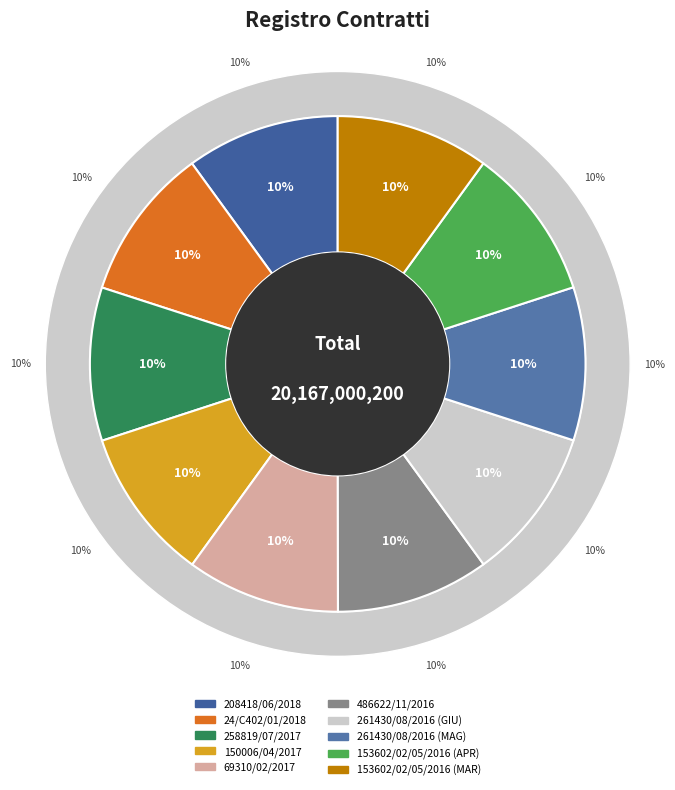

Does 24/C402/01/2018 account for over 50% of the chart?

No